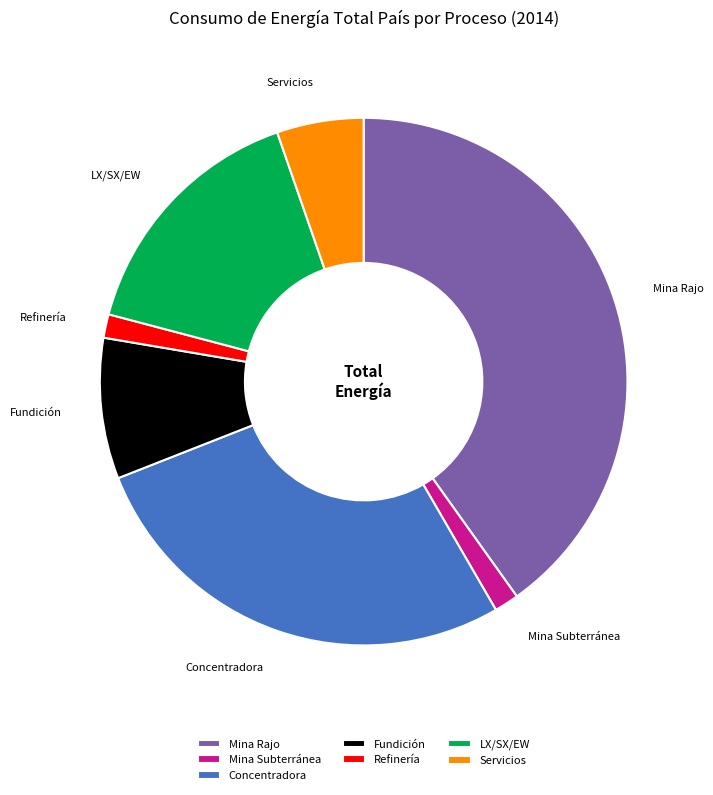

The Servicios slice represents 5% of the pie. True or false?

True